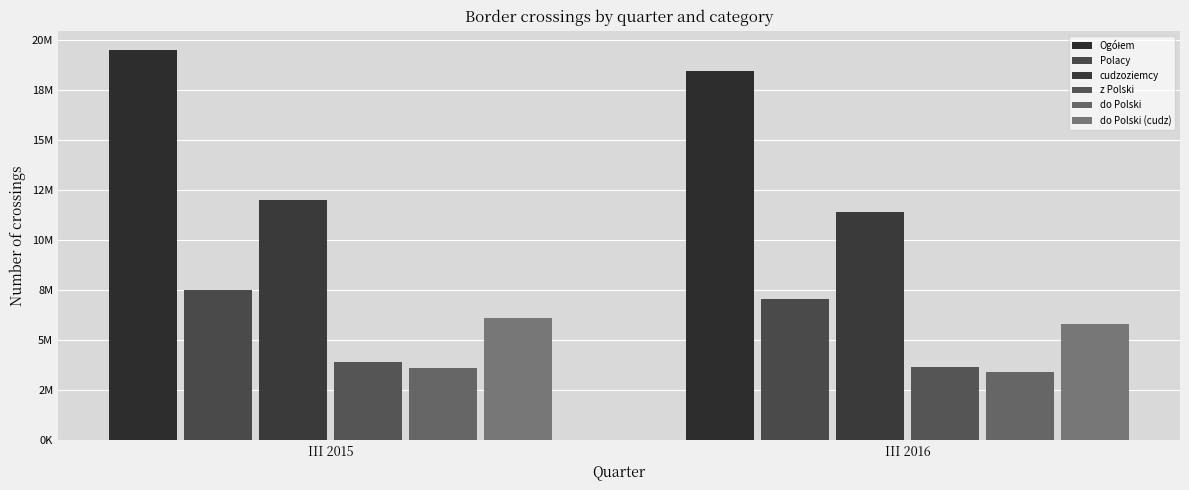

Reading right to left, list all the values displayed in this chart.

Ogółem: III 2016=18488811	III 2015=19512154
Polacy: III 2016=7067117	III 2015=7487121
cudzoziemcy: III 2016=11421693	III 2015=12025033
z Polski: III 2016=3675530	III 2015=3882528
do Polski: III 2016=3391586	III 2015=3604592
do Polski (cudz): III 2016=5811113	III 2015=6103053